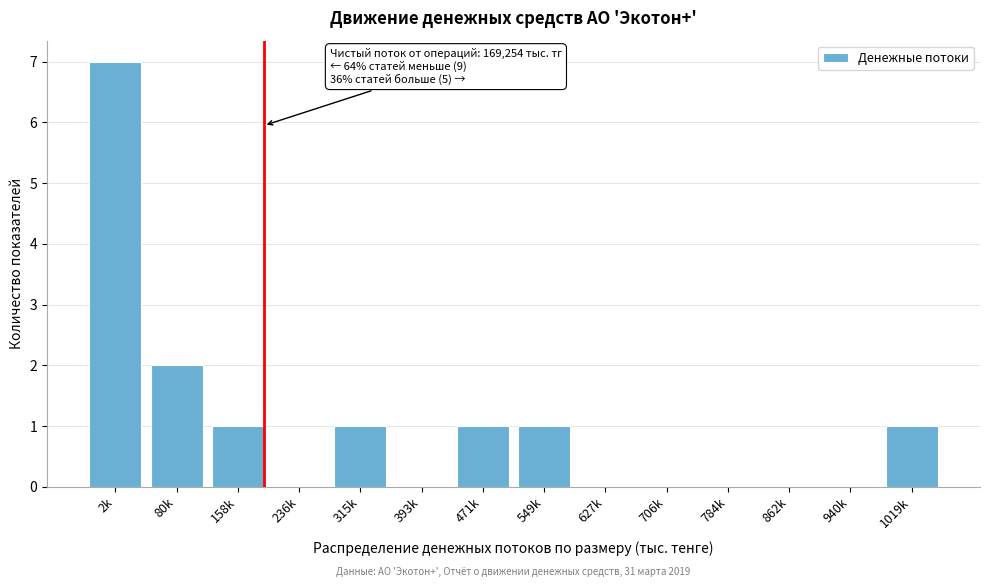

Reading left to right, list all the values displayed in this chart.

2k=7	80k=2	158k=1	236k=0	315k=1	393k=0	471k=1	549k=1	627k=0	706k=0	784k=0	862k=0	940k=0	1019k=1